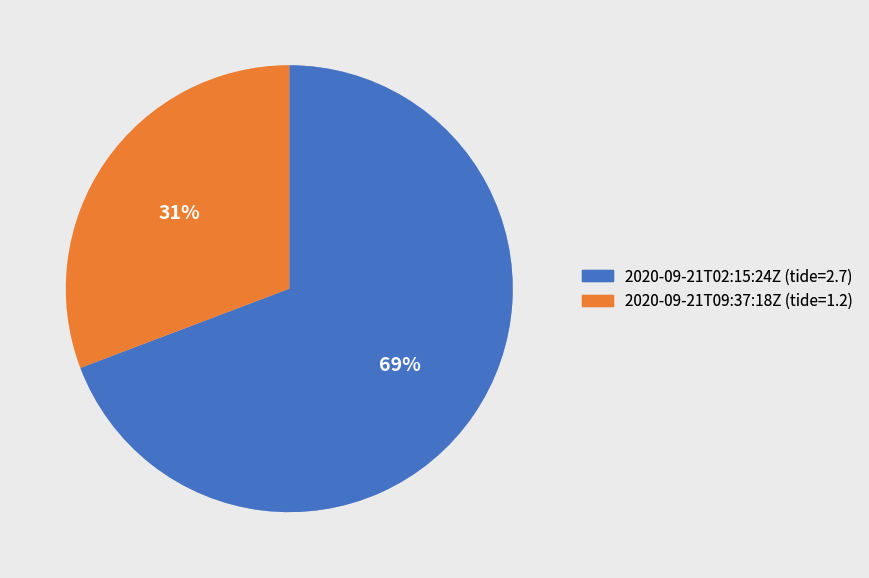

Rank the categories by value from lowest to highest.

2020-09-21T09:37:18Z, 2020-09-21T02:15:24Z